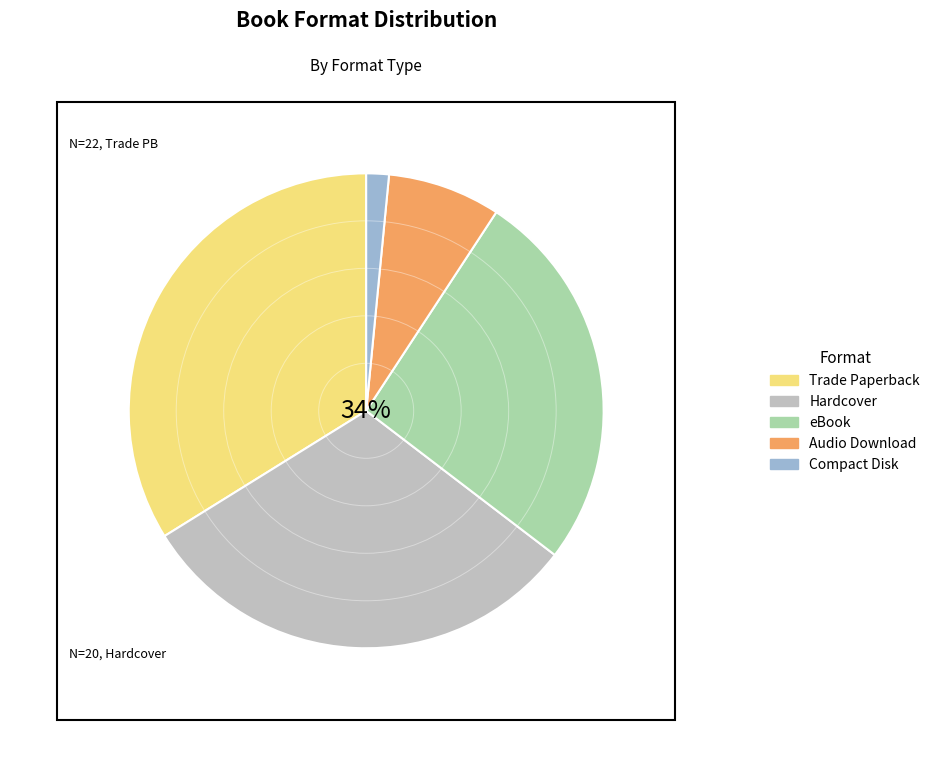

Rank the categories by value from lowest to highest.

Compact Disk, Audio Download, eBook, Hardcover, Trade Paperback